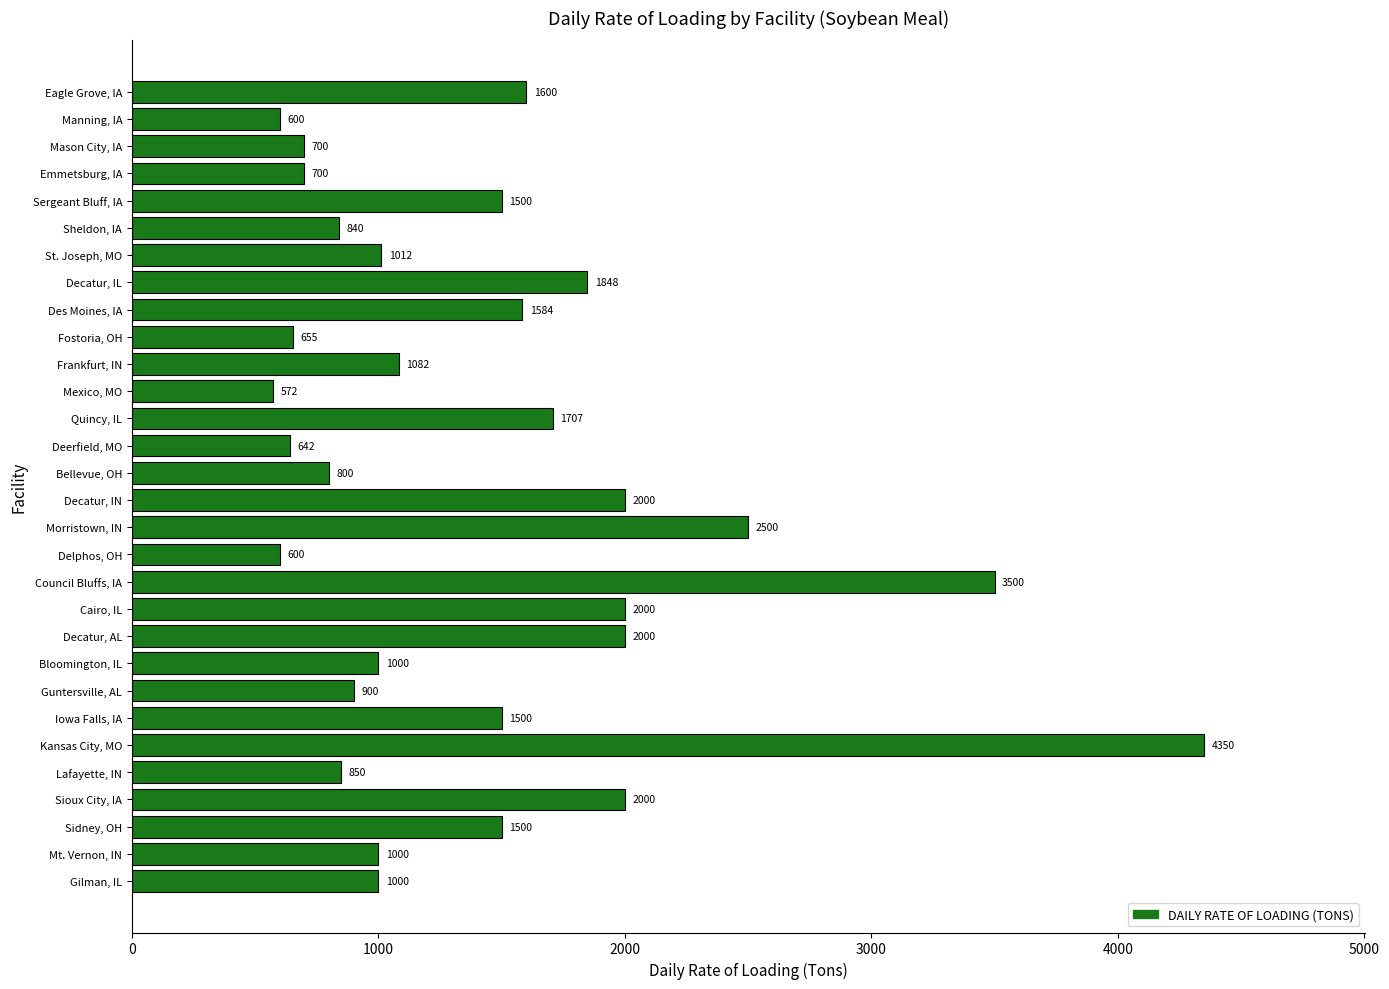

Does the chart contain stacked bars?

No